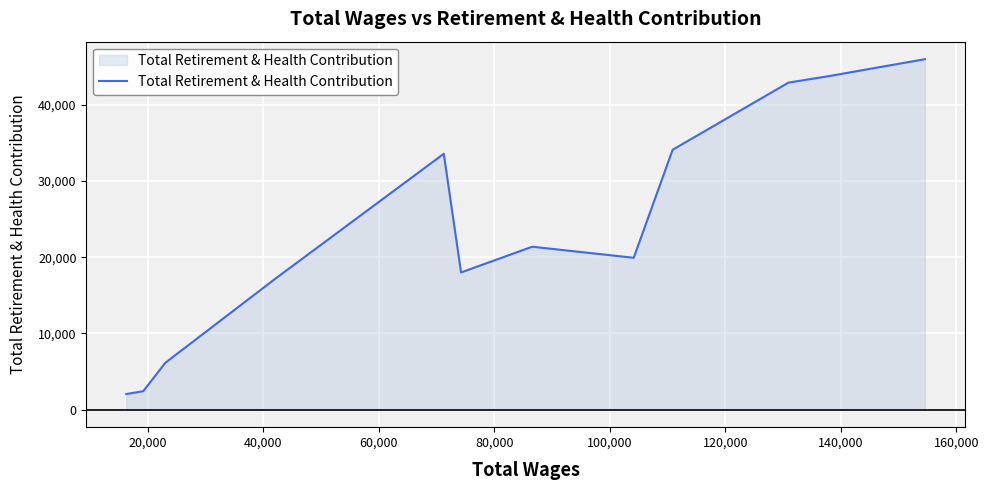

What is the smallest value displayed?

2050